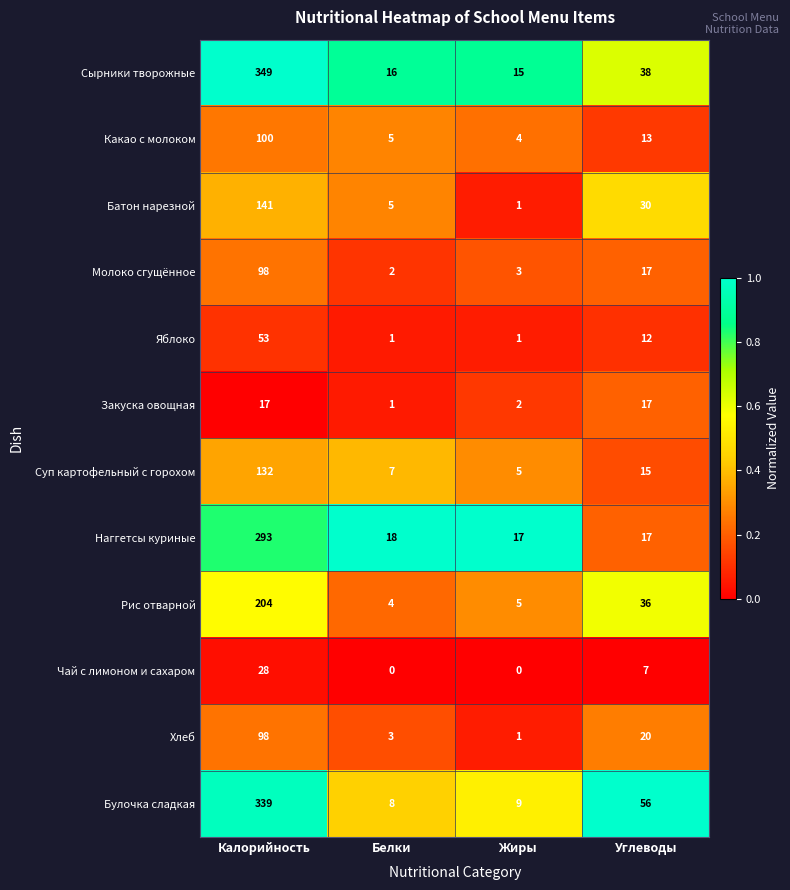

What is the total value across all series at Белки?

70